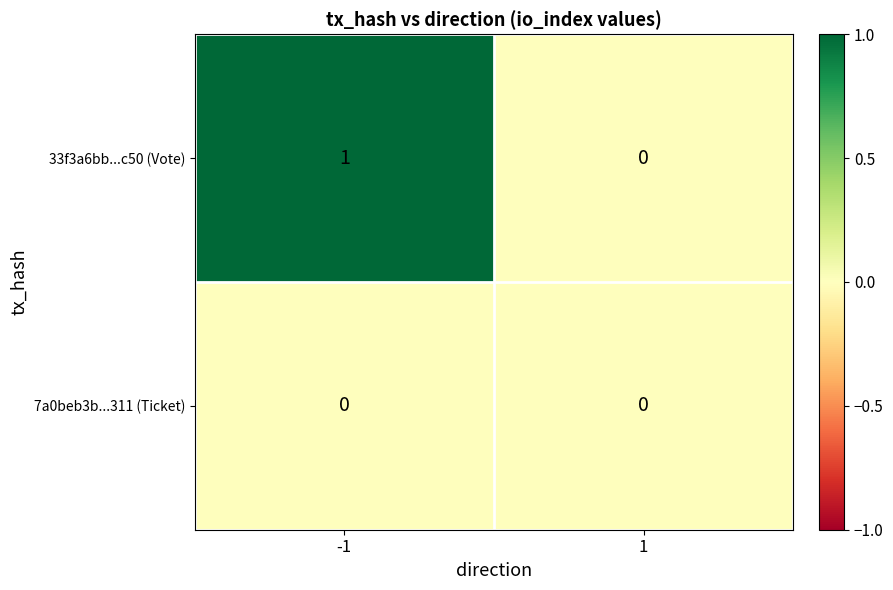

How many values in the 33f3a6bb...c50 (Vote) series are below 1?

1